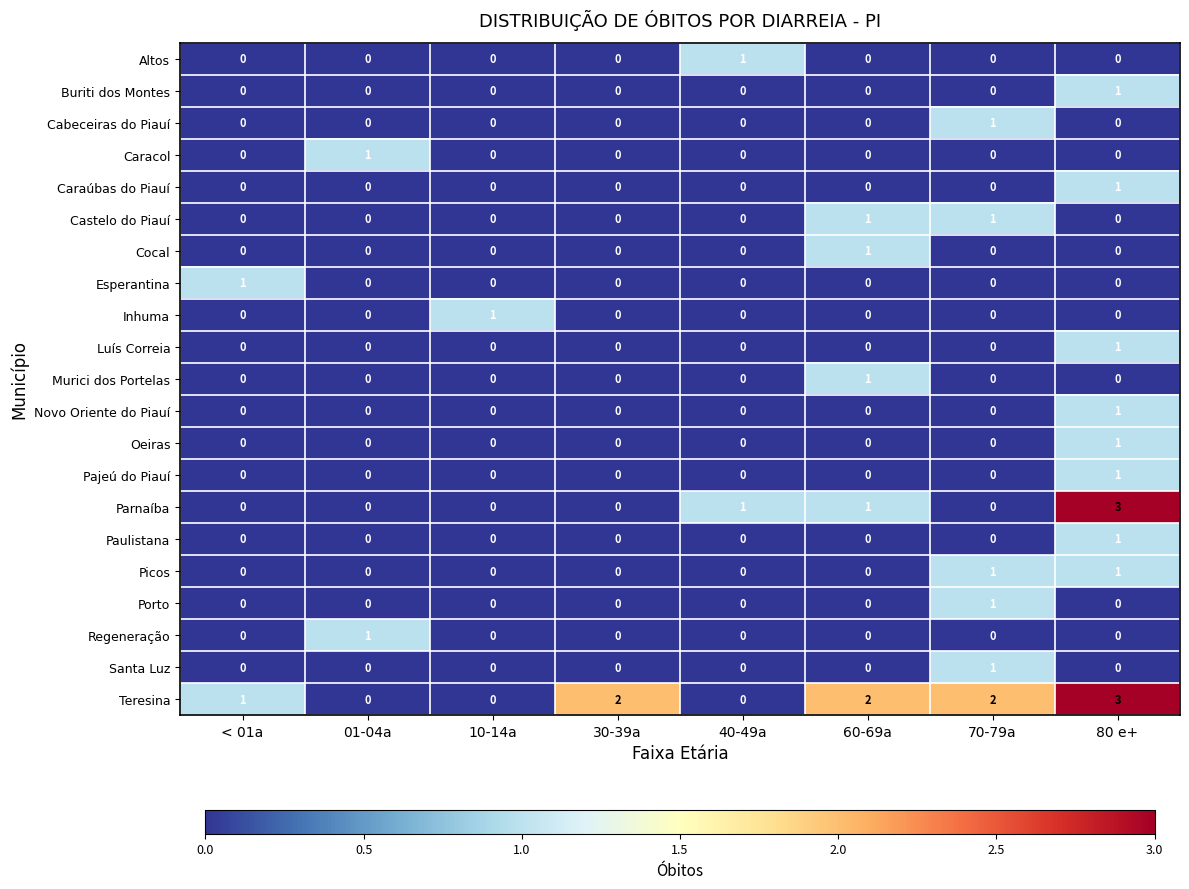

Which series has the largest total across all categories?

Teresina